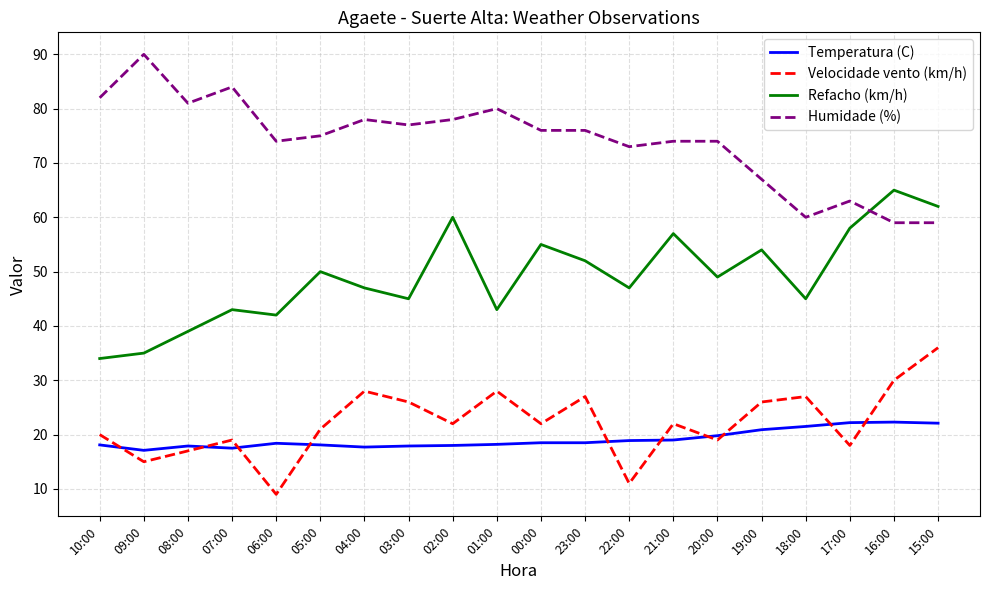

True or false: Temperatura (C) and Refacho (km/h) intersect in this chart.

False